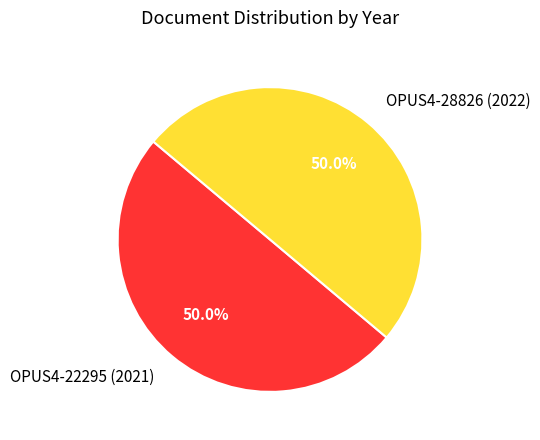

What is the ratio of the value at OPUS4-22295 (2021) to the value at OPUS4-28826 (2022)?

1.0